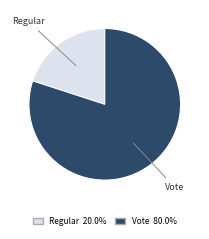

Which has a higher value, Vote or Regular?

Vote